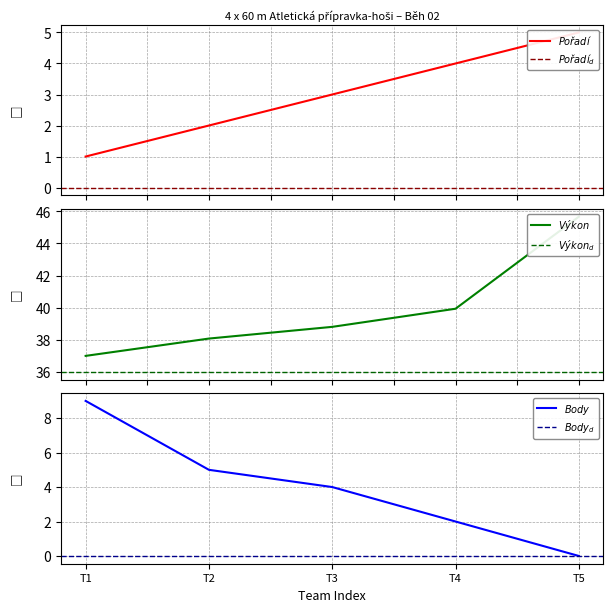

What is the difference between the second highest and second lowest values in the Pořadí series?

2.0